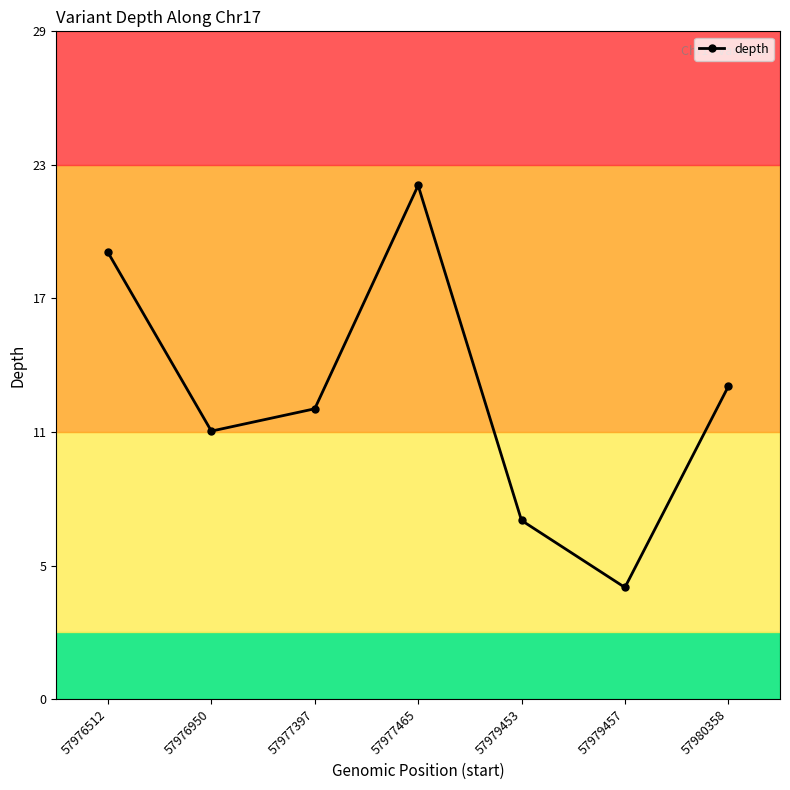

Is this an area chart (filled region under the line)?

No